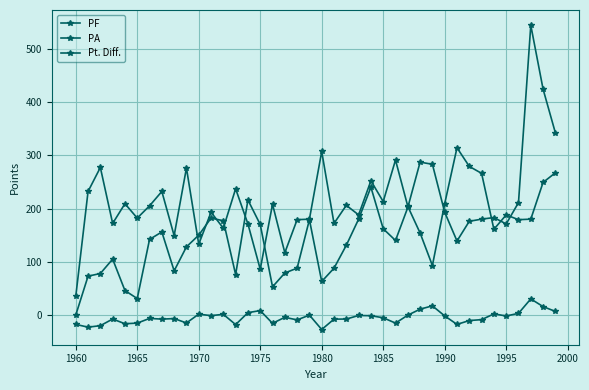

Which series has the widest spread of values?

PF